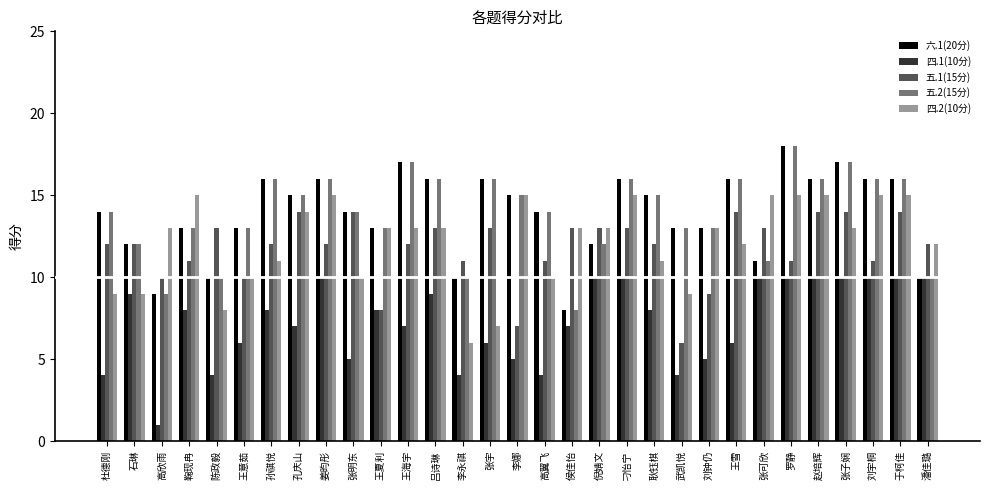

Between 高翼飞 and 张子娴, which series saw the biggest shift?

四.1(10分)